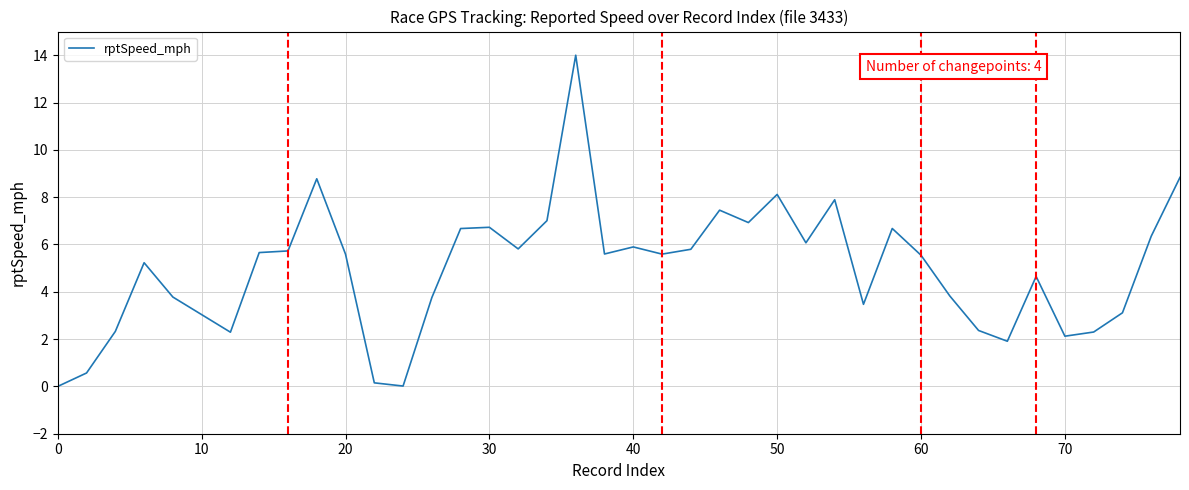

What is the difference between the maximum and minimum values?

14.0